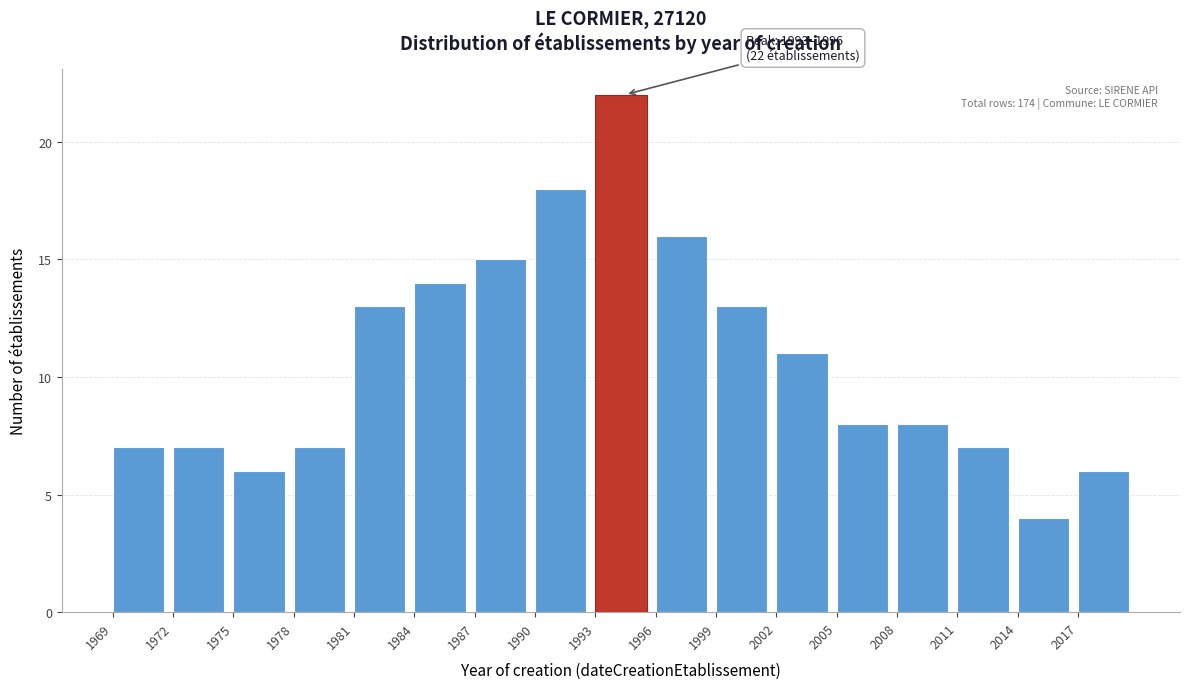

Over which range of the x-axis is the bar tallest?

1993 to 1996